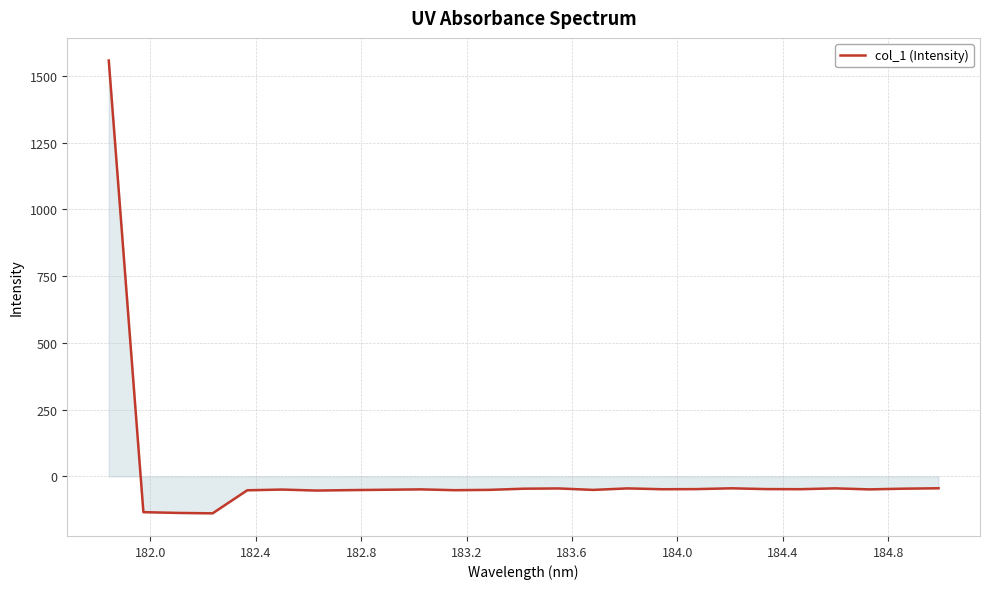

What is the difference between the maximum and minimum values?

1696.2